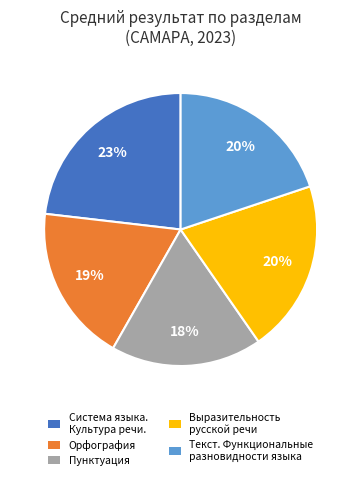

Does any single category account for the majority?

No